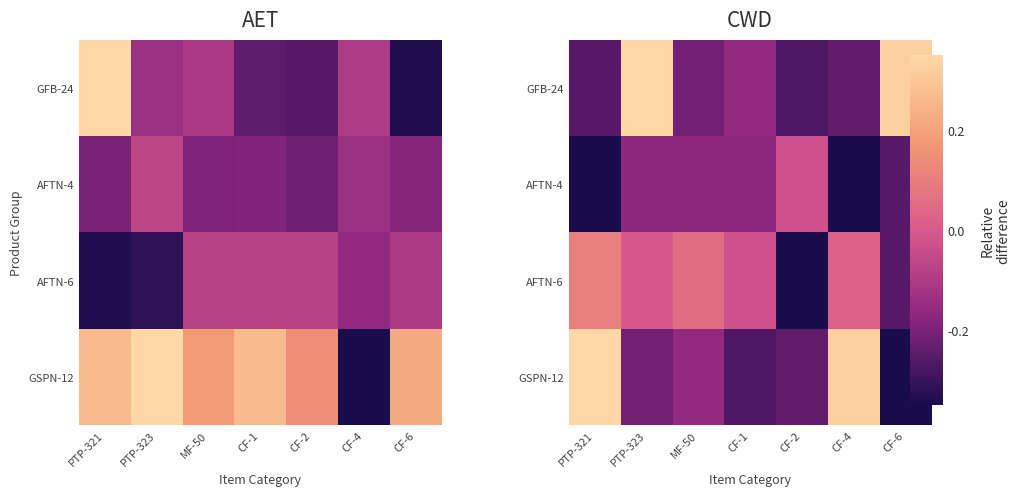

What is the sum of all GFB-24 values?

-0.5